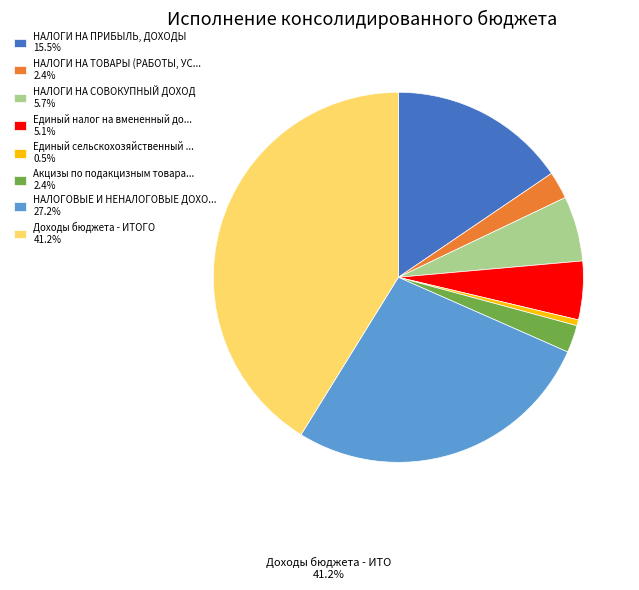

How many segments does this pie chart have?

8